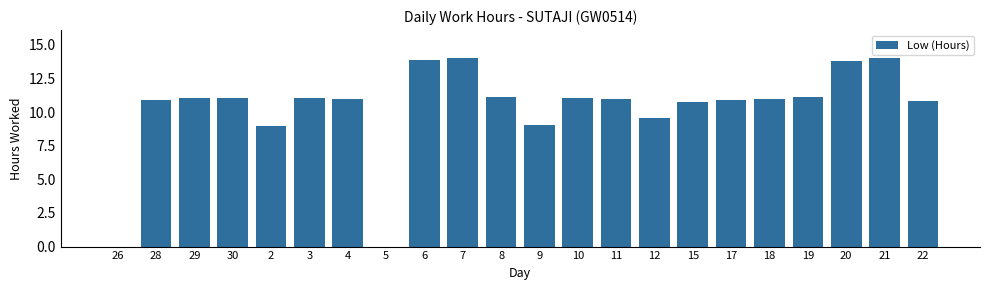

What is the sum of the values at 30 and 3?

22.1